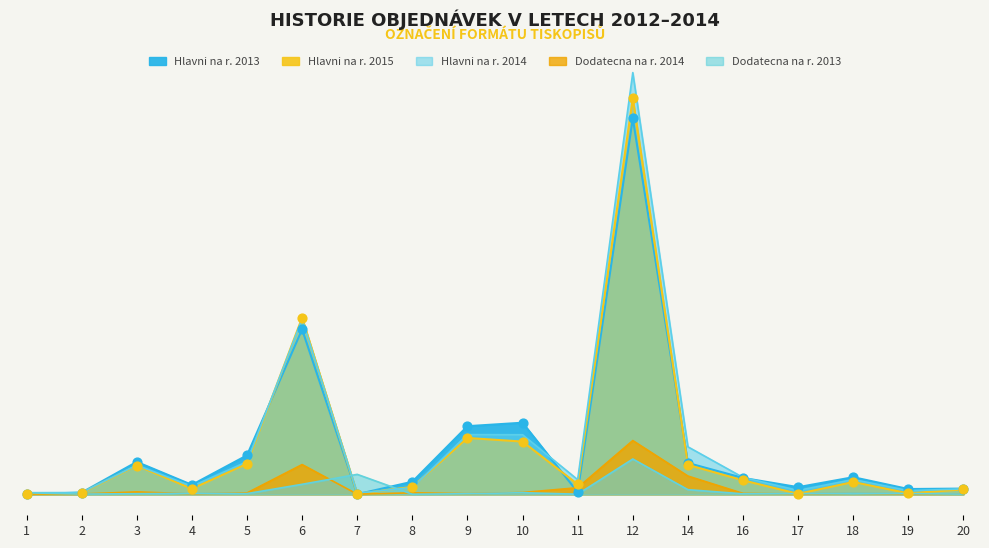

What are all the series names shown in the legend?

Hlavni na r. 2015, Hlavni na r. 2014, Hlavni na r. 2013, Dodatecna na r. 2014, Dodatecna na r. 2013